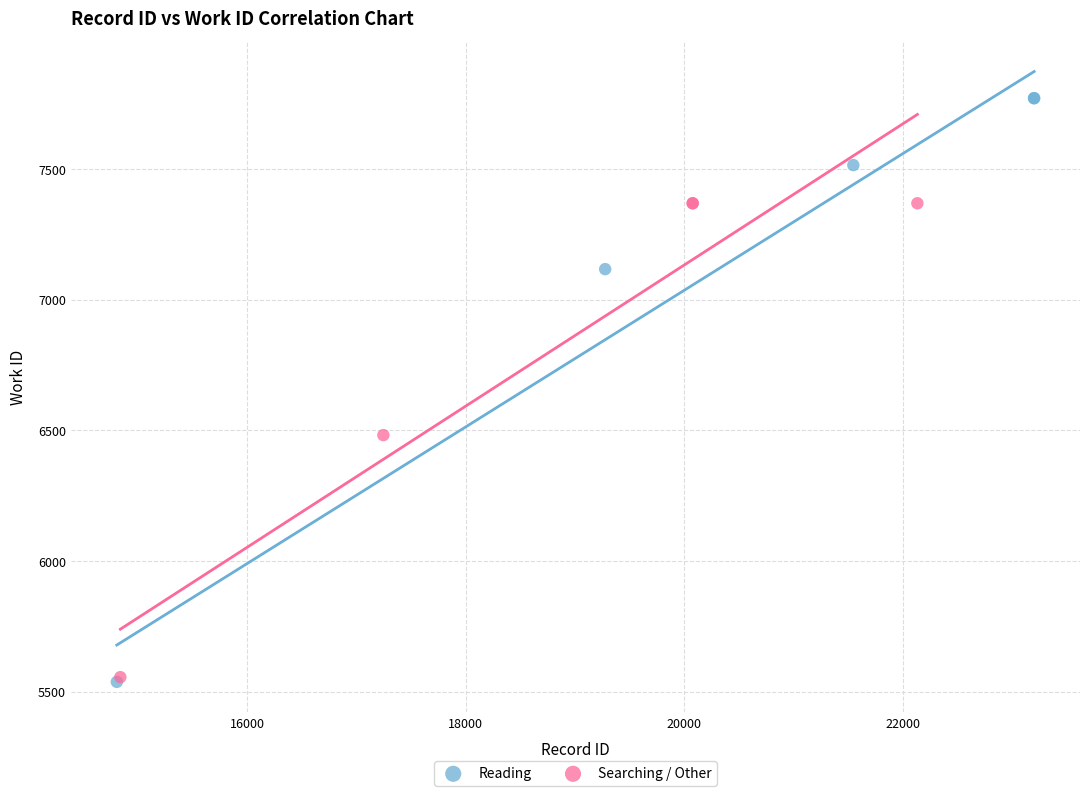

Which series has the widest spread of Y values?

Reading